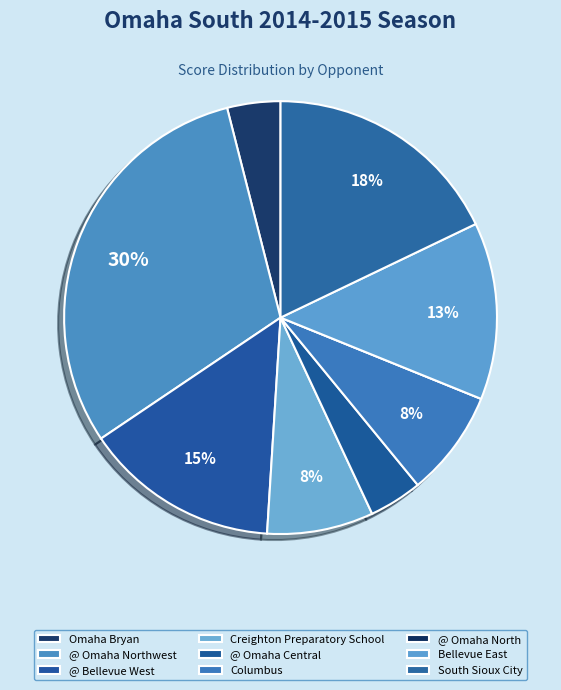

Is there any slice that represents more than half of the pie?

No